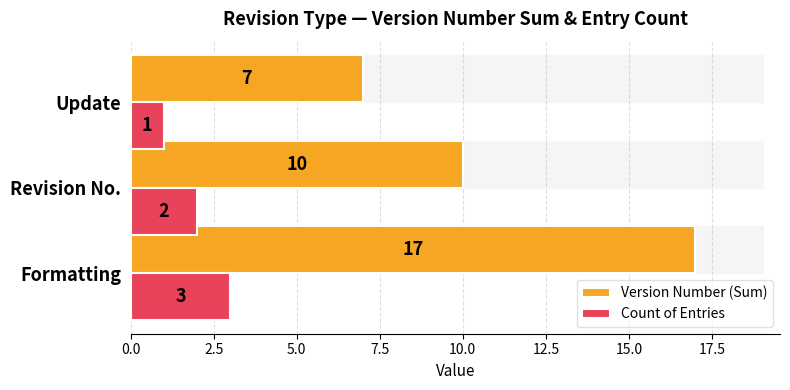

What is the difference between the highest and lowest values at Formatting?

14